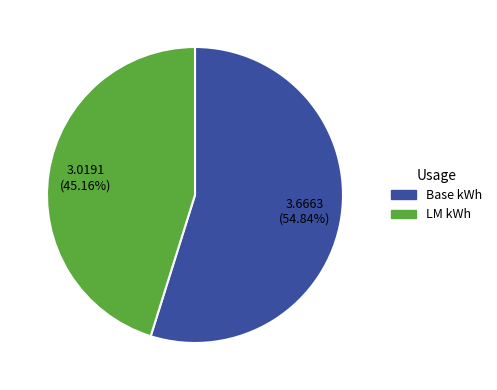

How many segments does this pie chart have?

2